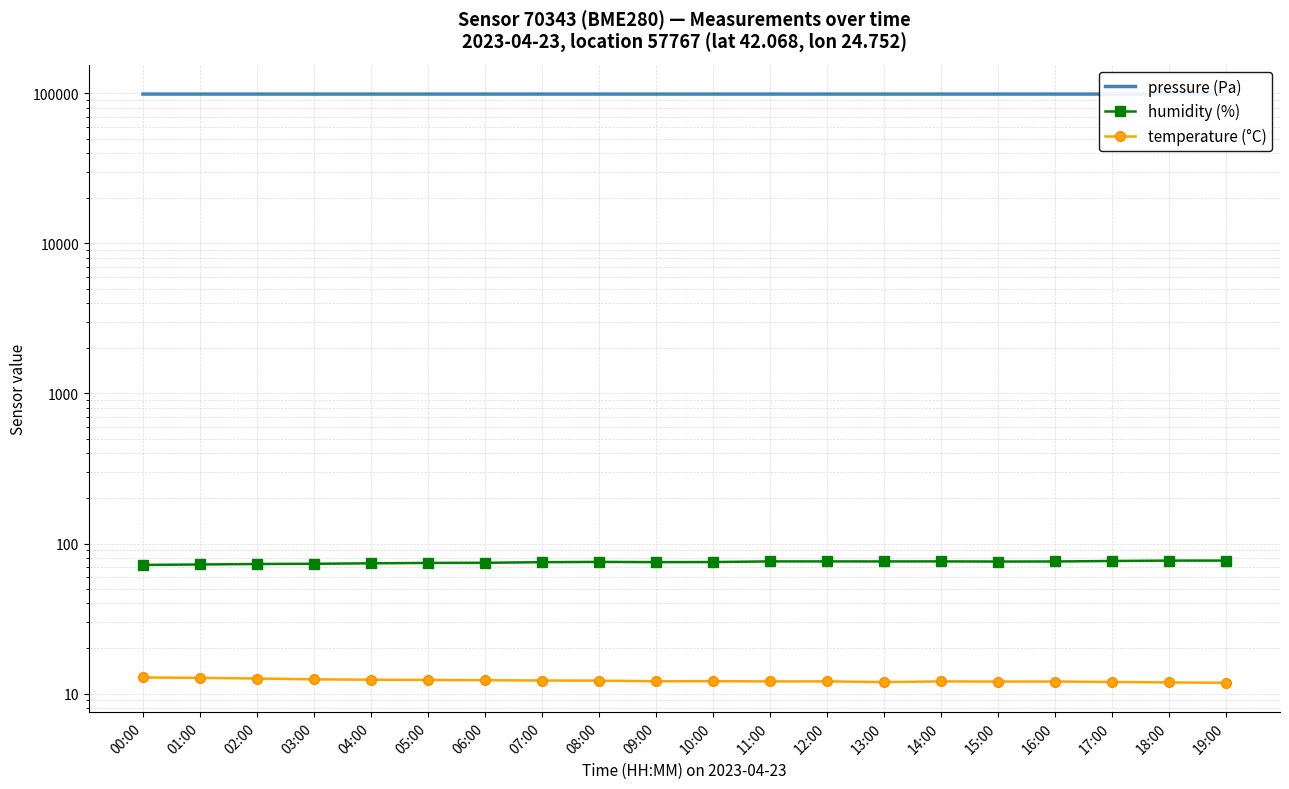

At which label does pressure (Pa) first exceed 98915?

01:00